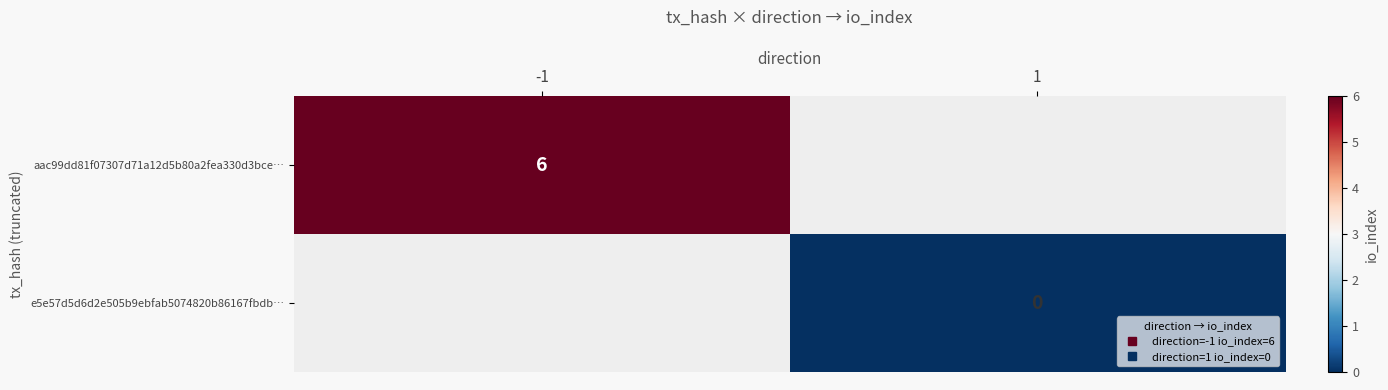

List the series in order of their peak value, highest first.

aac99dd81f07307d71a12d5b80a2fea330d3bce…, e5e57d5d6d2e505b9ebfab5074820b86167fbdb…